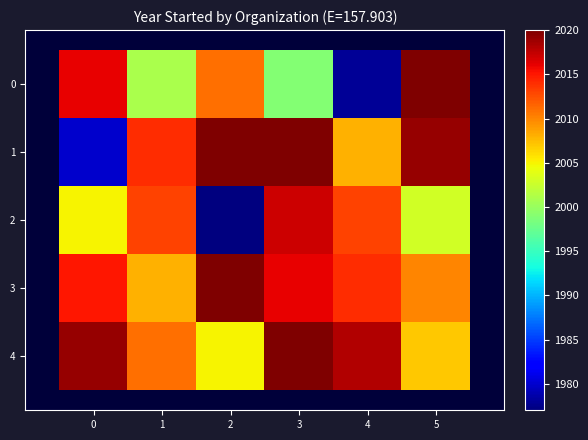

At which category is the sum across all series the highest?

3